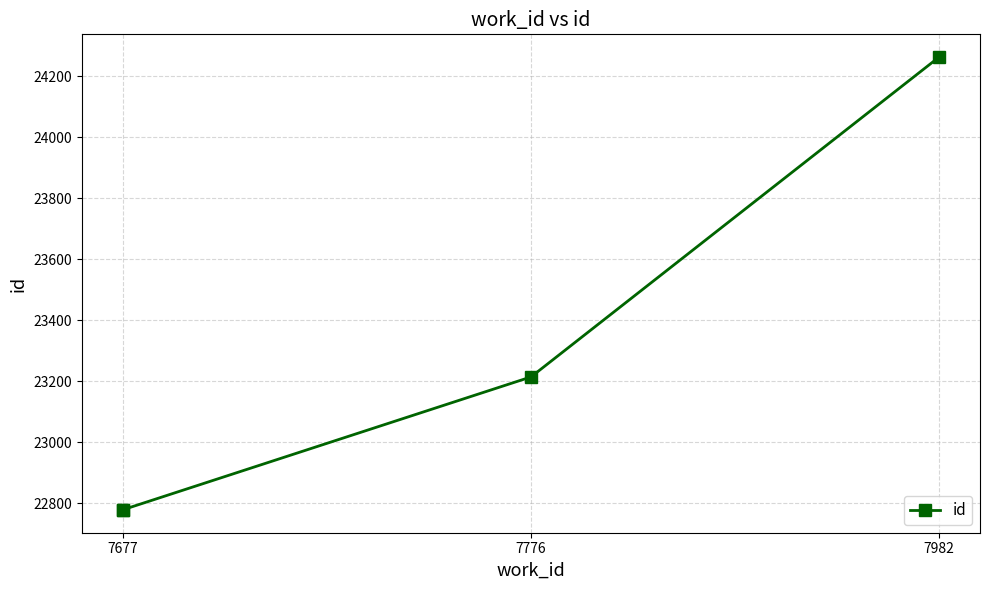

The value at 7677 is 6015. True or false?

False